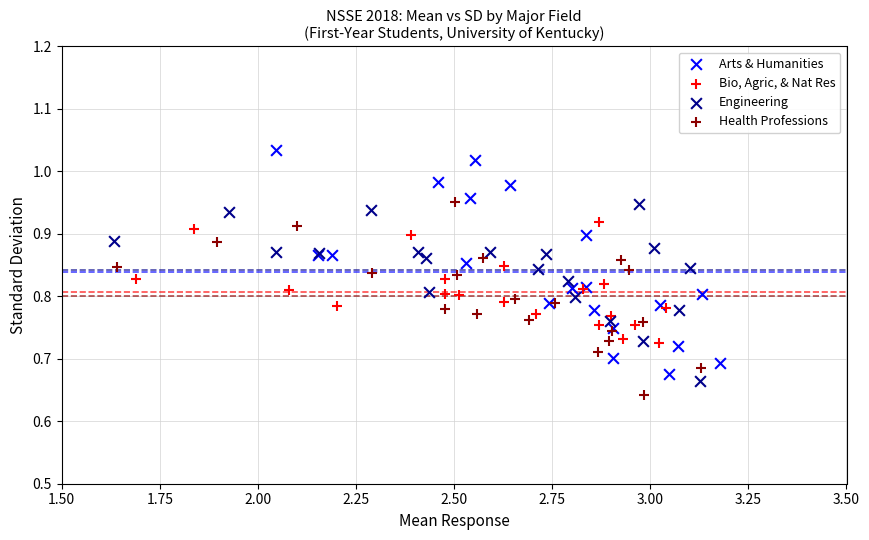

What are all the series names shown in the legend?

Arts & Humanities, Bio, Agric, & Nat Res, Engineering, Health Professions